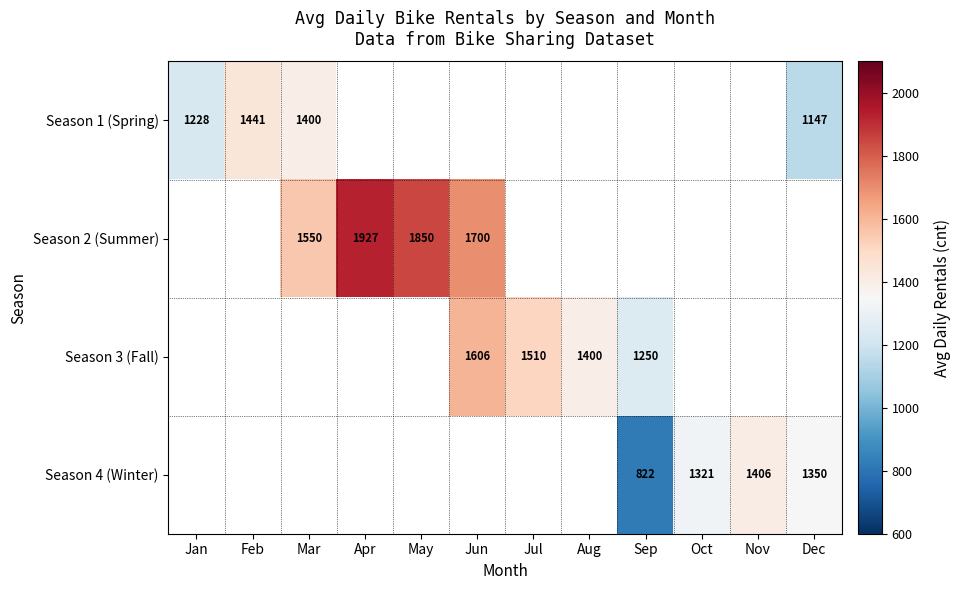

True or false: Season 2 (Summer) has a value of 1927 at Apr.

True